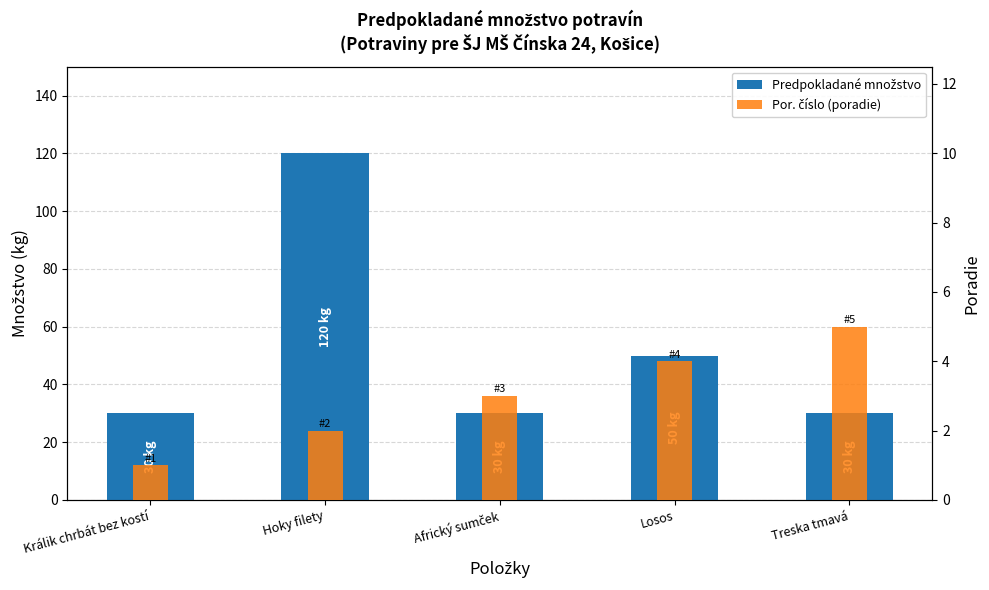

Which series has the widest spread of values?

Predpokladané množstvo